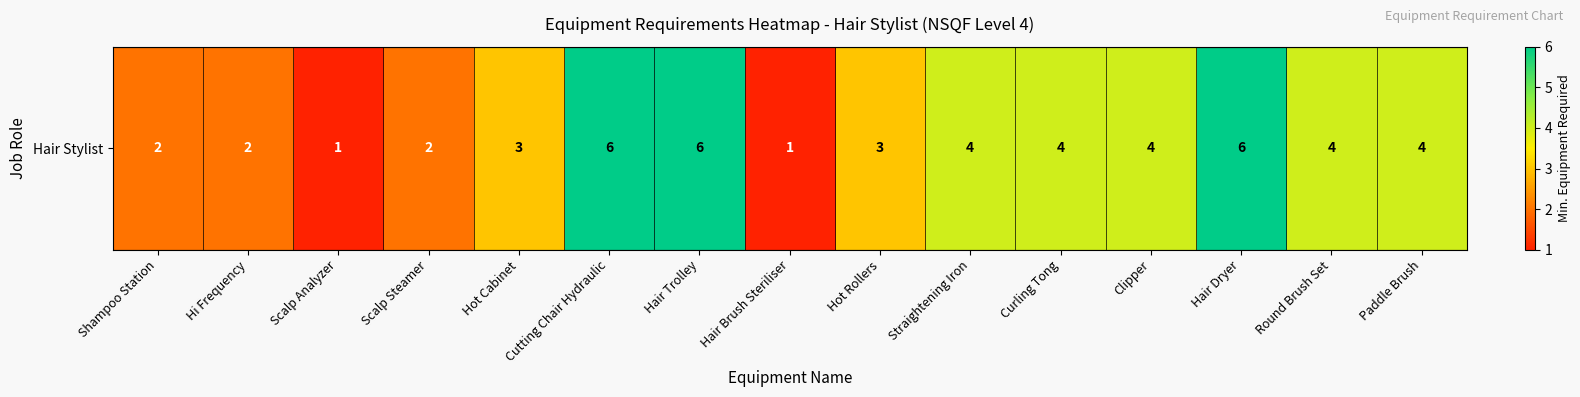

What is the difference between the values at Straightening Iron and Hot Cabinet?

1